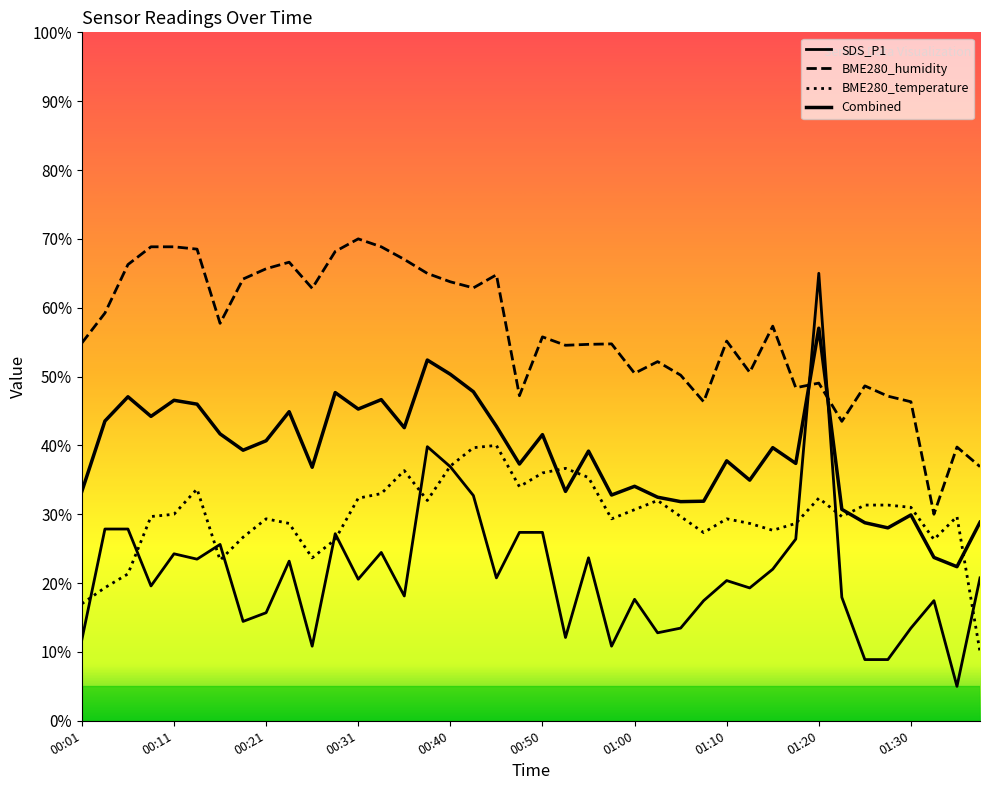

True or false: BME280_humidity has a value of 68.5 at 00:14.

True